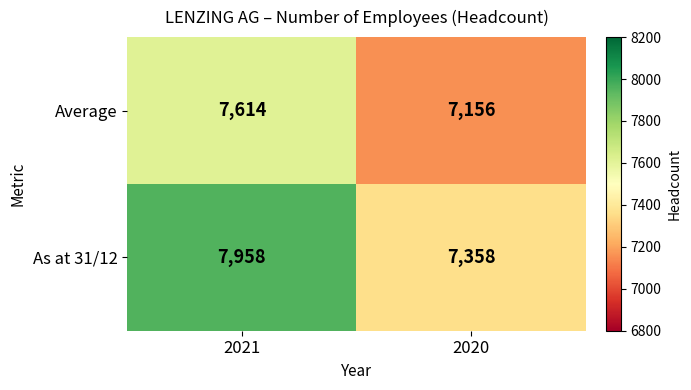

What is the maximum value shown in the chart?

7958